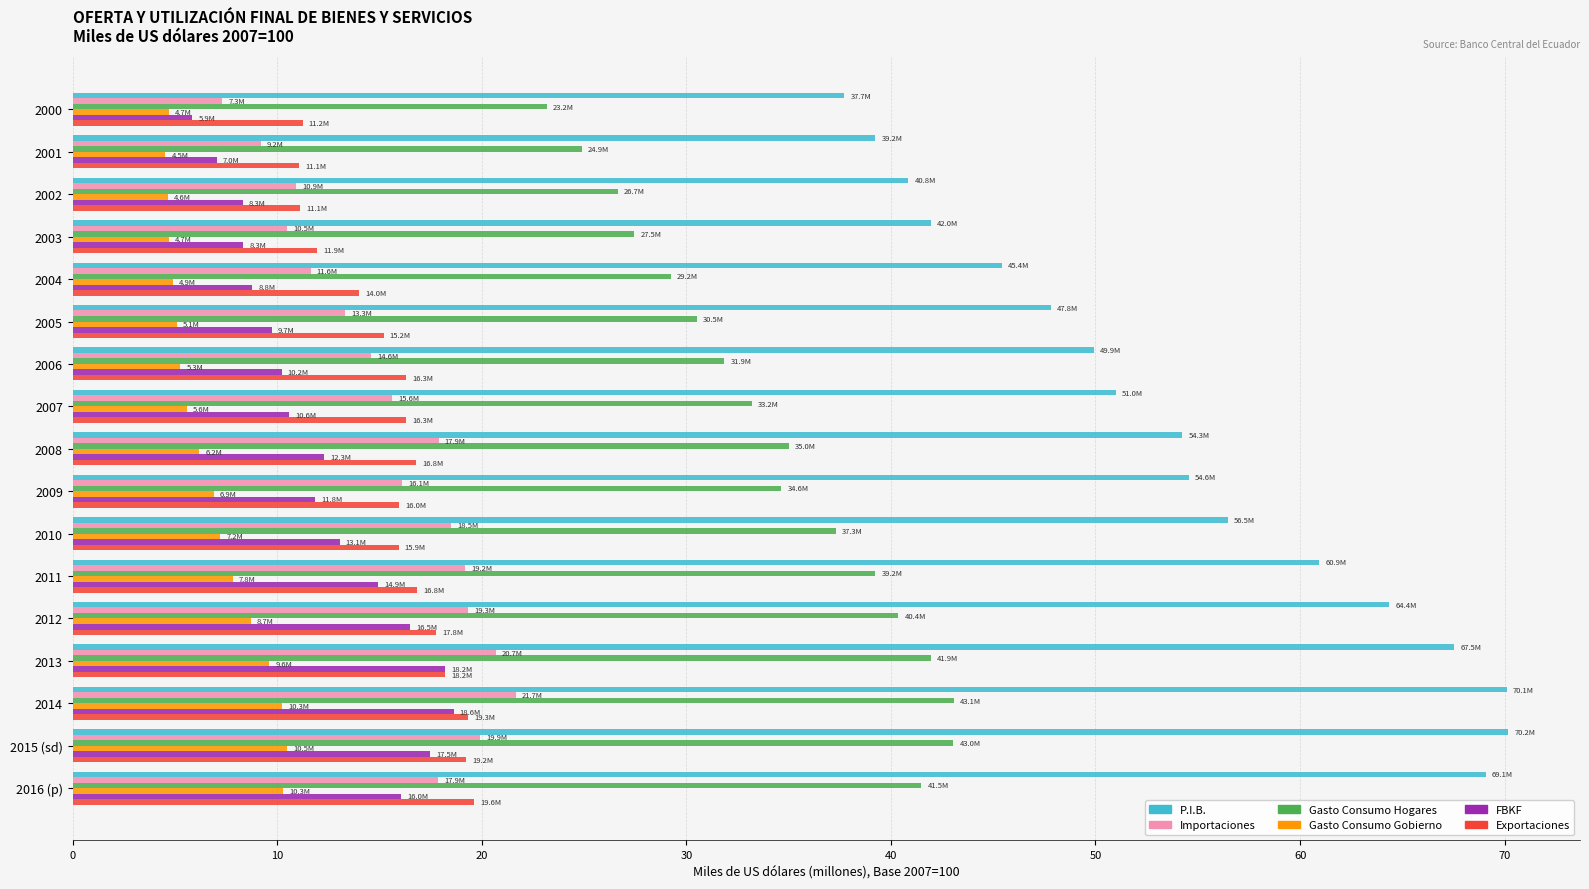

Is it true that Gasto Consumo Hogares equals 14.5 at 2006?

False